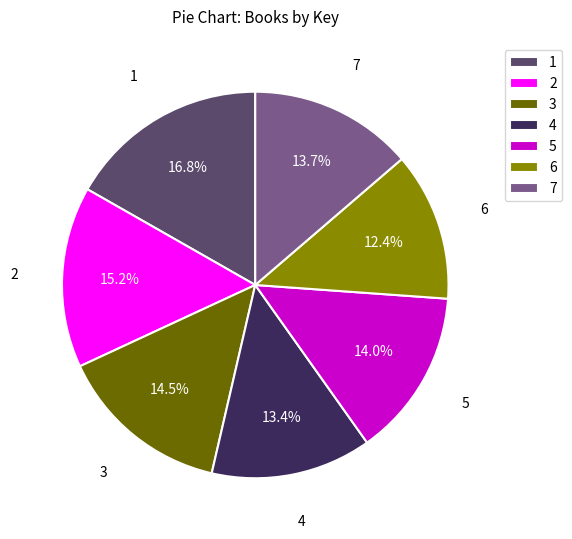

Which category has the biggest portion of the pie?

1